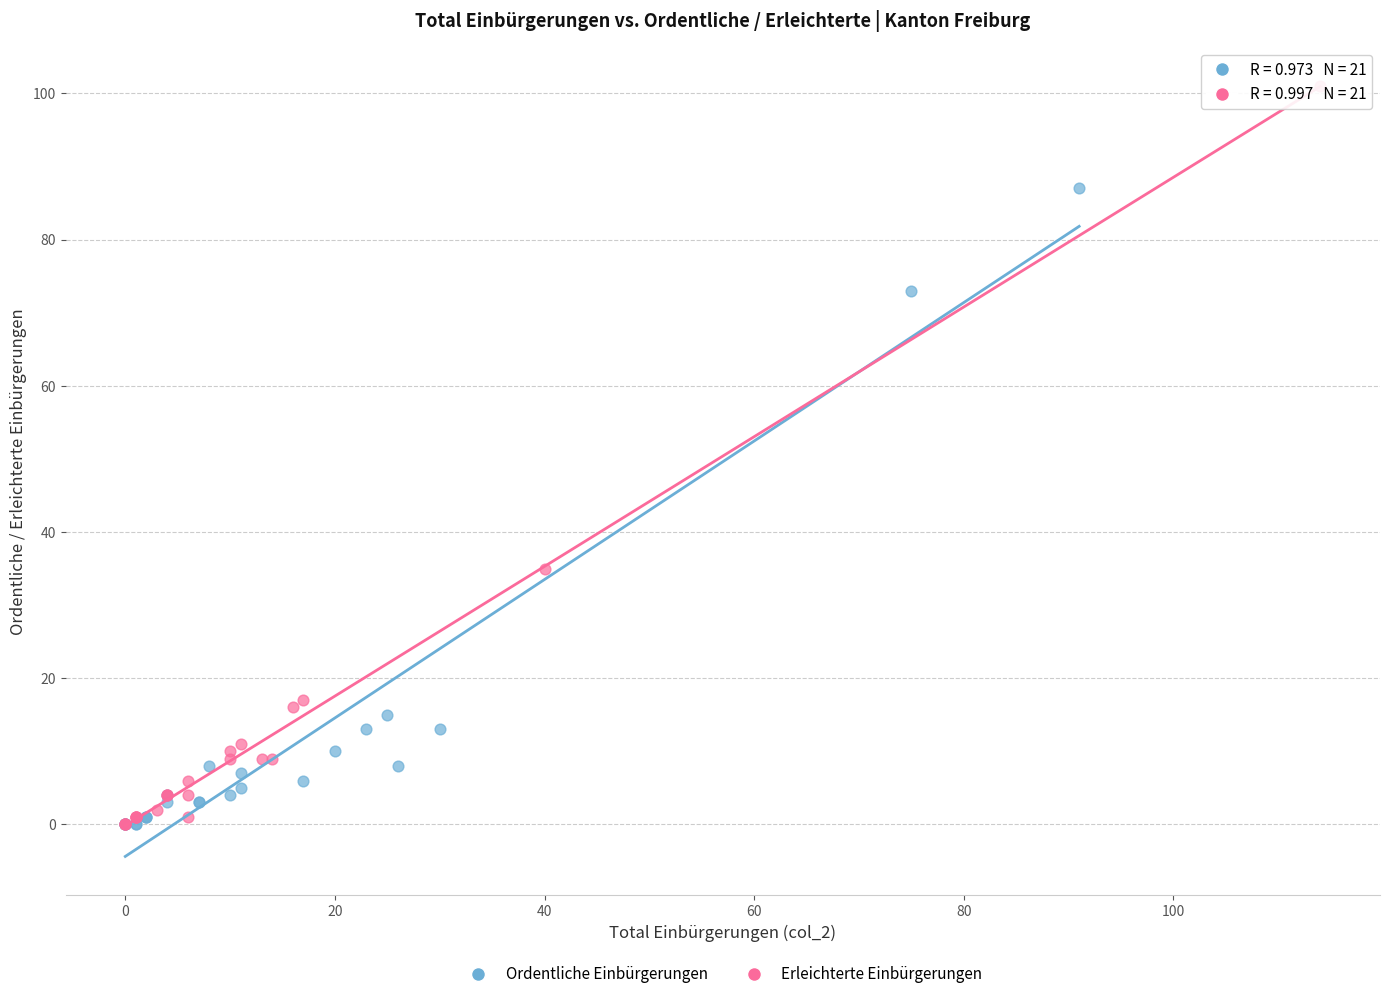

Which series reaches the maximum Y coordinate?

Erleichterte Einbürgerungen